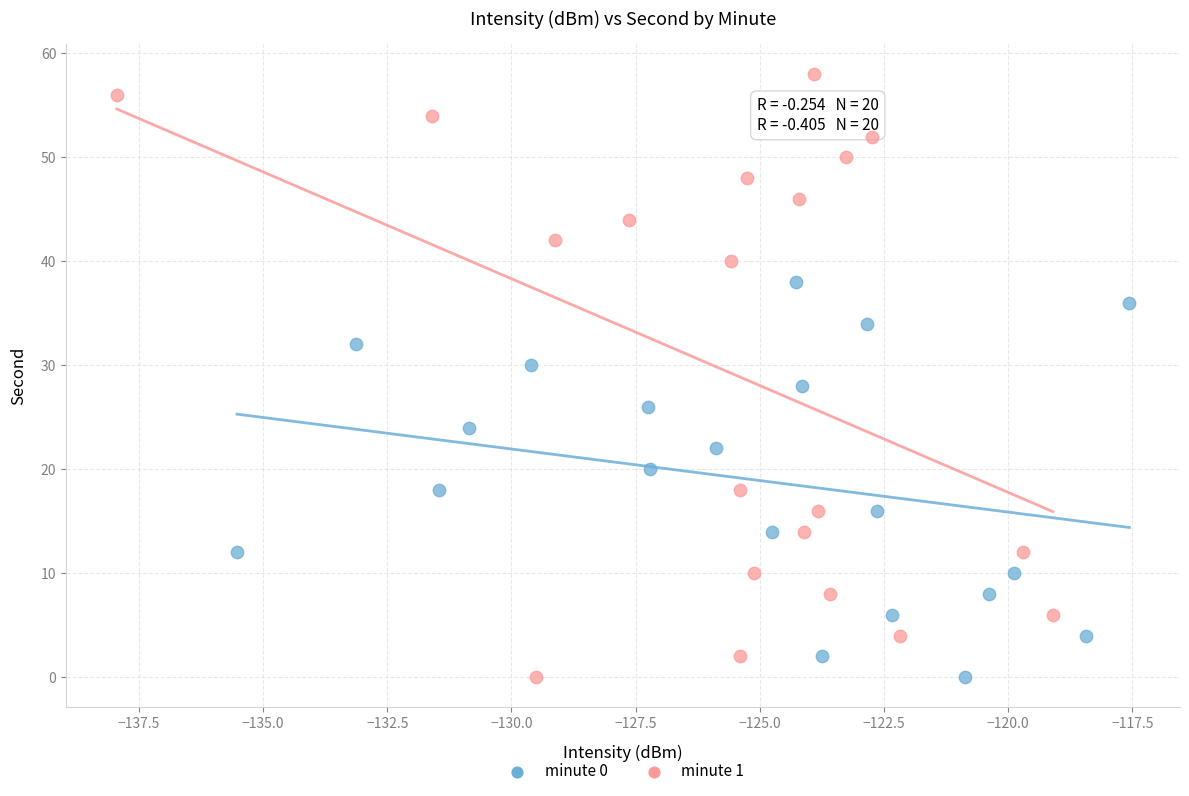

Which series reaches the maximum Y coordinate?

minute 1